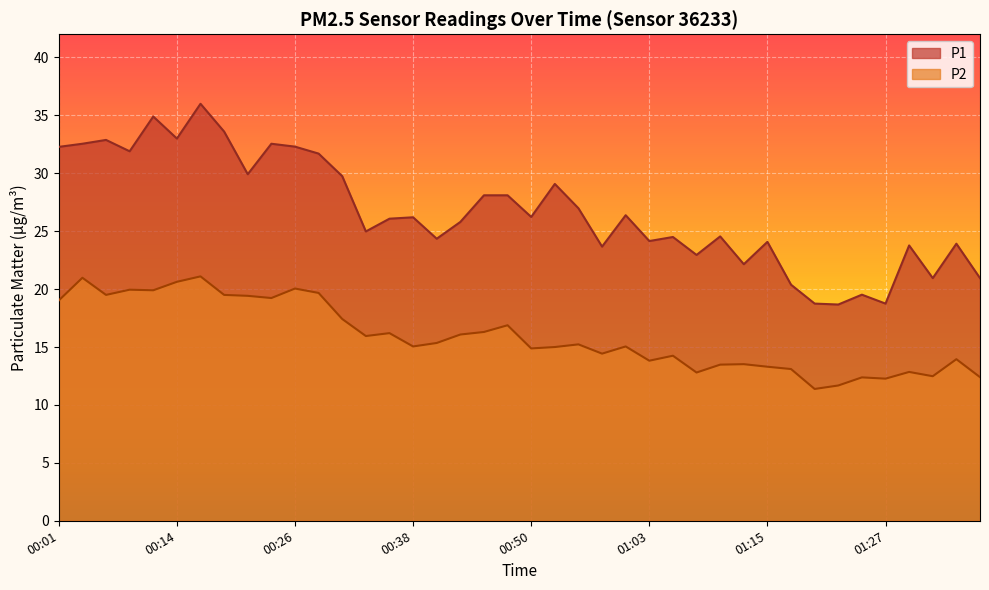

Reading left to right, extract all data points from this chart.

P1: 32.3	32.5	32.9	31.9	34.9	33.0	36.0	33.6	29.9	32.5	32.3	31.7	29.8	25.0	26.1	26.2	24.4	25.8	28.1	28.1	26.2	29.1	27.0	23.7	26.4	24.1	24.5	22.9	24.6	22.1	24.1	20.4	18.8	18.7	19.5	18.8	23.8	20.9	23.9	20.9
P2: 19.0	21.0	19.5	19.9	19.9	20.6	21.1	19.5	19.4	19.2	20.1	19.7	17.4	15.9	16.2	15.1	15.3	16.1	16.3	16.9	14.9	15.0	15.2	14.4	15.1	13.8	14.2	12.8	13.5	13.5	13.3	13.1	11.4	11.7	12.4	12.3	12.8	12.5	13.9	12.4